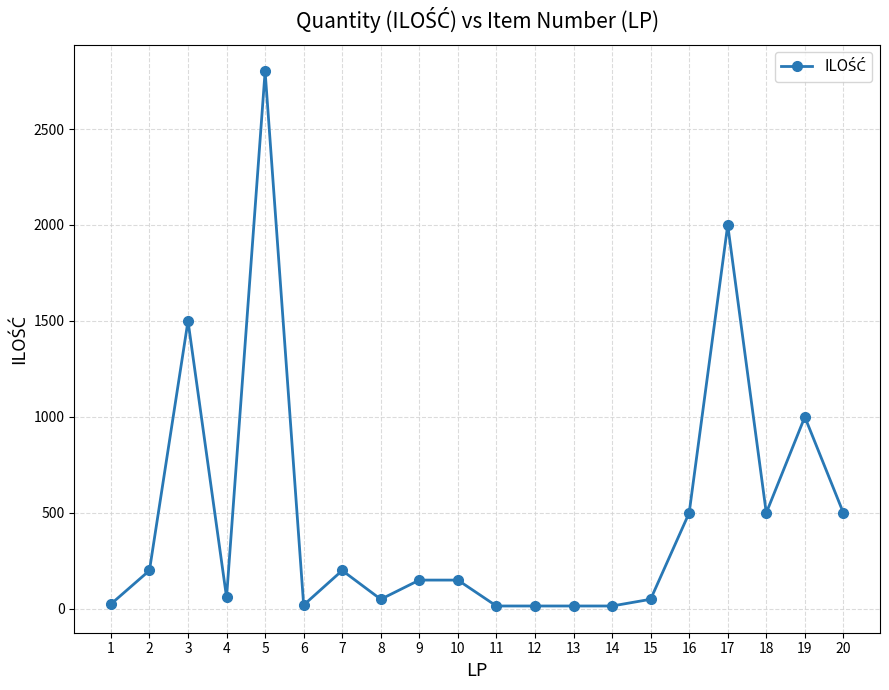

The value at 9 is 259. True or false?

False